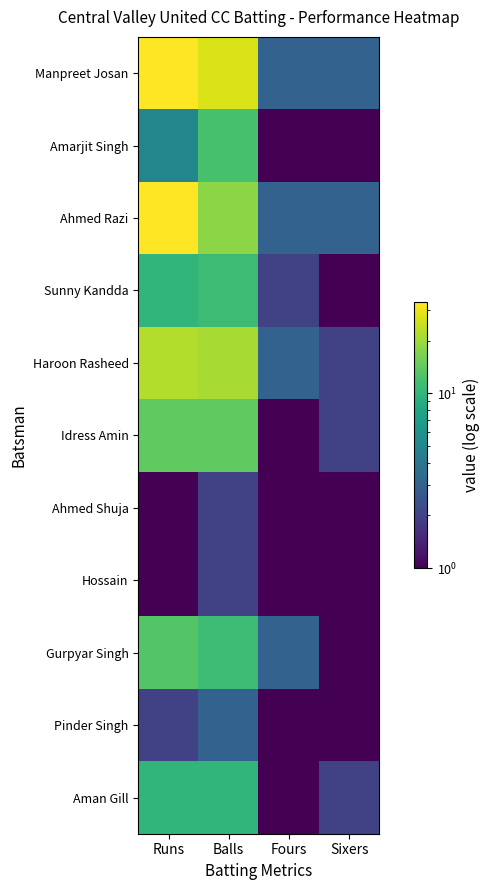

What is the spread (max minus min) of values at Runs?

32